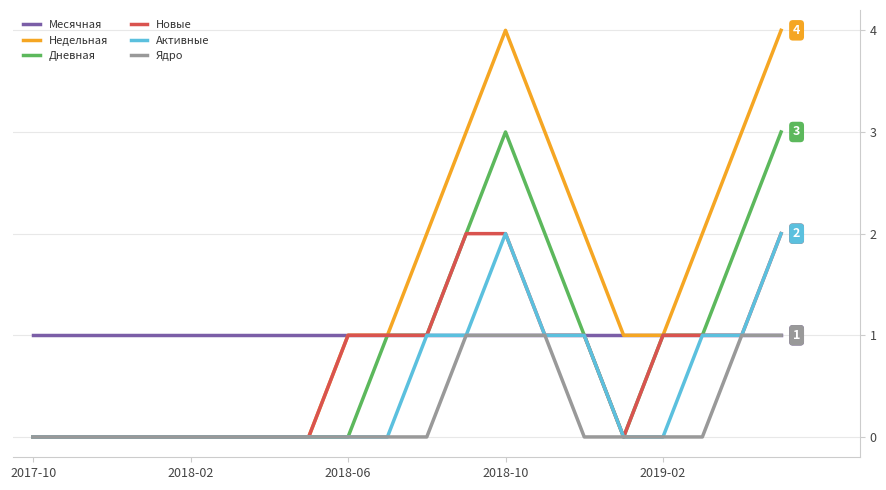

Which series has the largest total across all categories?

Недельная